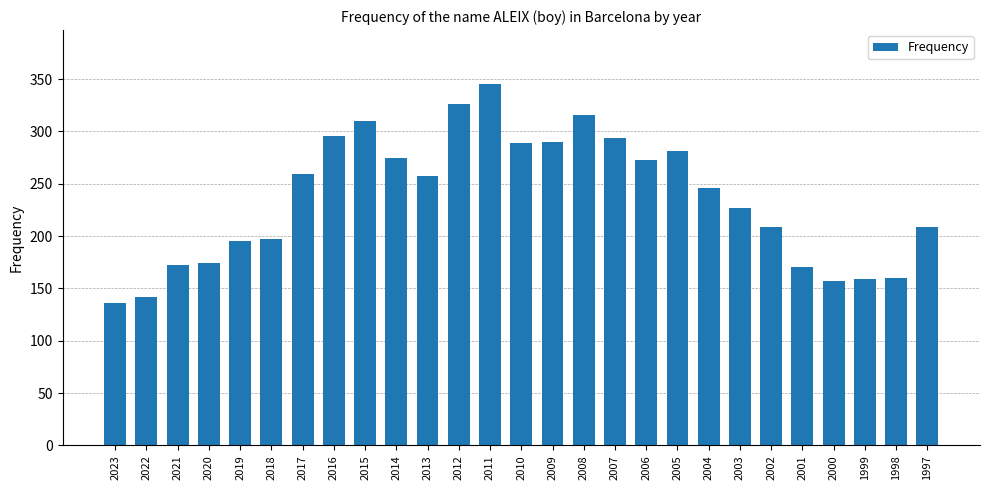

True or false: the data shows 53 at 2017.

False